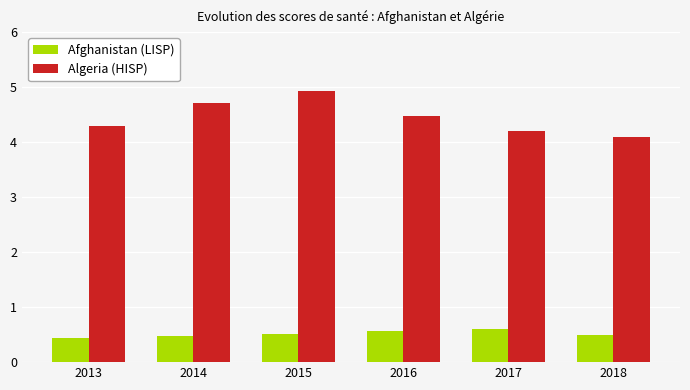

The value of Algeria (HISP) at 2018 is 4.1. True or false?

True